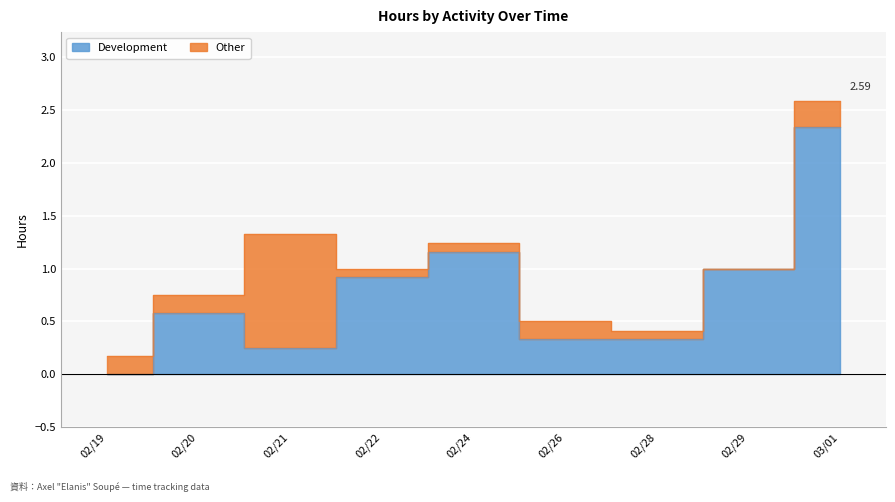

What is the average value?

0.8